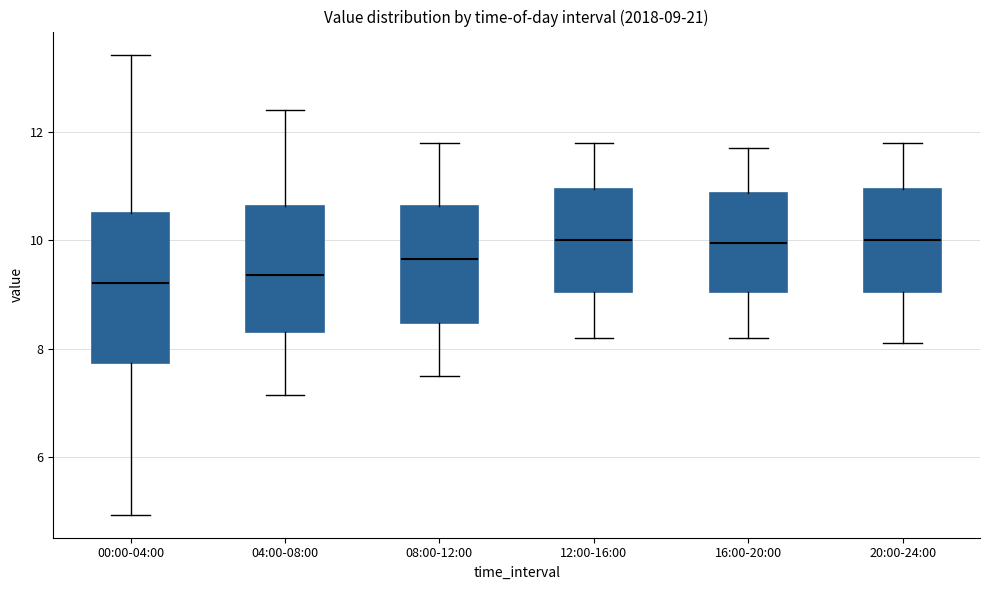

Comparing the boxes themselves (not the whiskers), which one is the tallest?

00:00-04:00